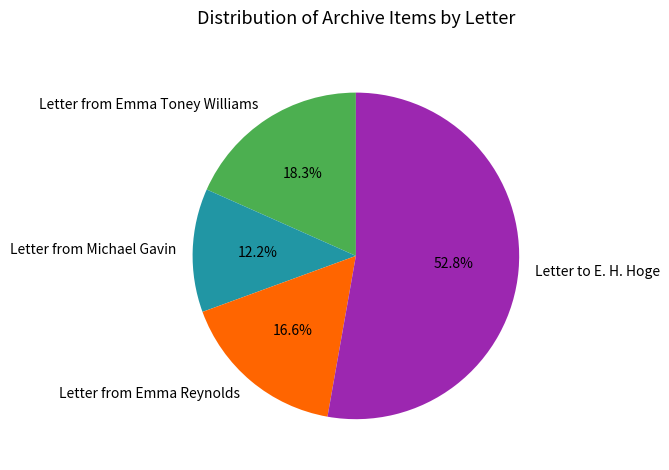

Between Letter from Emma Toney Williams and Letter to E. H. Hoge, which is larger?

Letter to E. H. Hoge